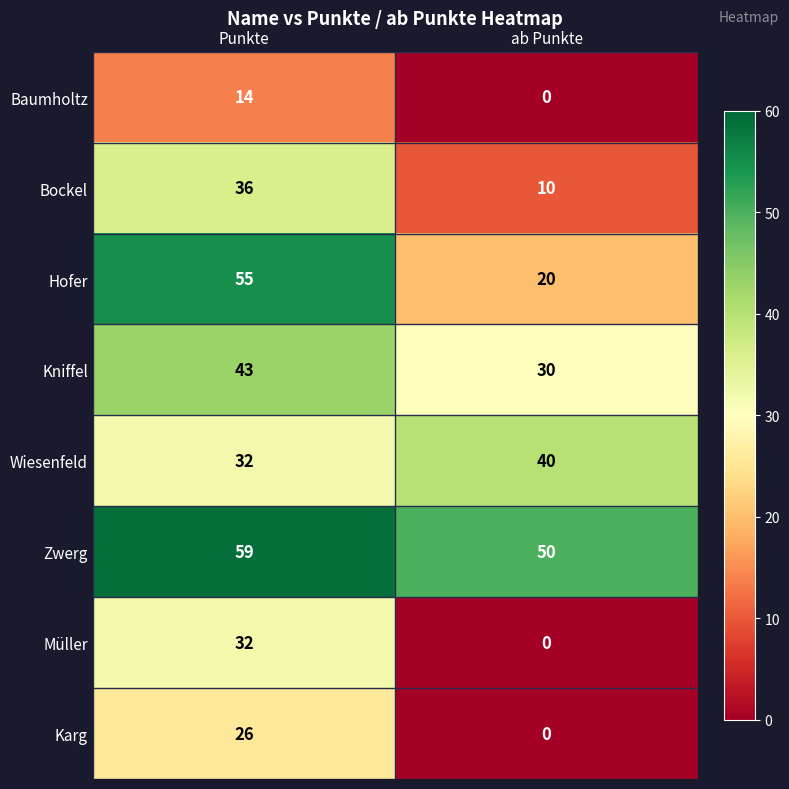

What is the spread (max minus min) of values at Punkte?

45